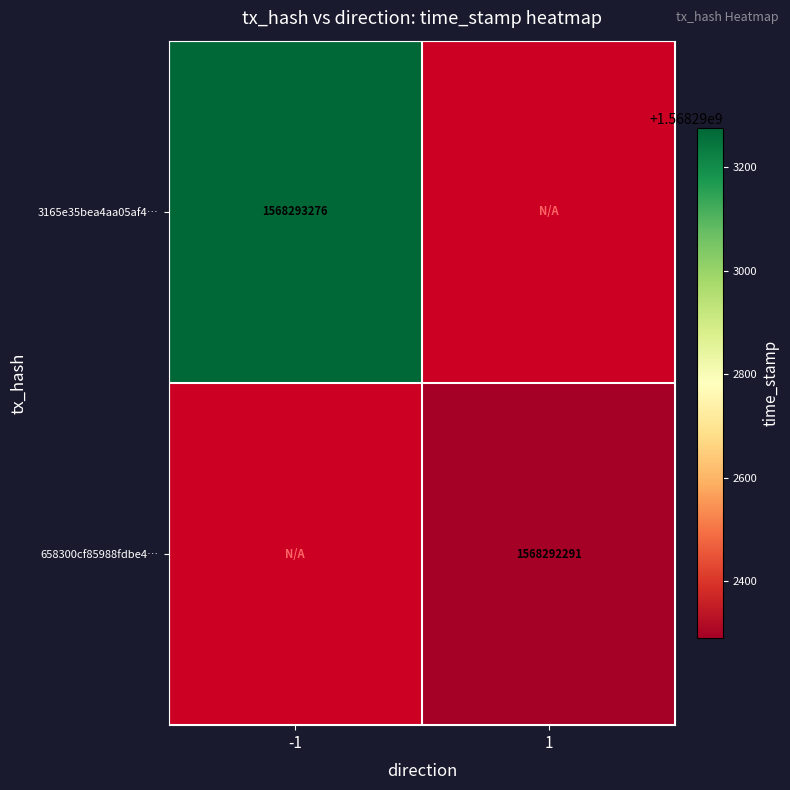

What is the maximum value for 658300cf85988fdbe4906677c02e6be8aa20084?

1568292291